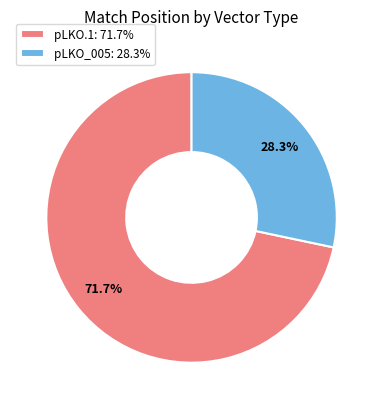

Combined, what portion of the pie is pLKO_005: 28.3% and pLKO.1: 71.7%?

100.0%